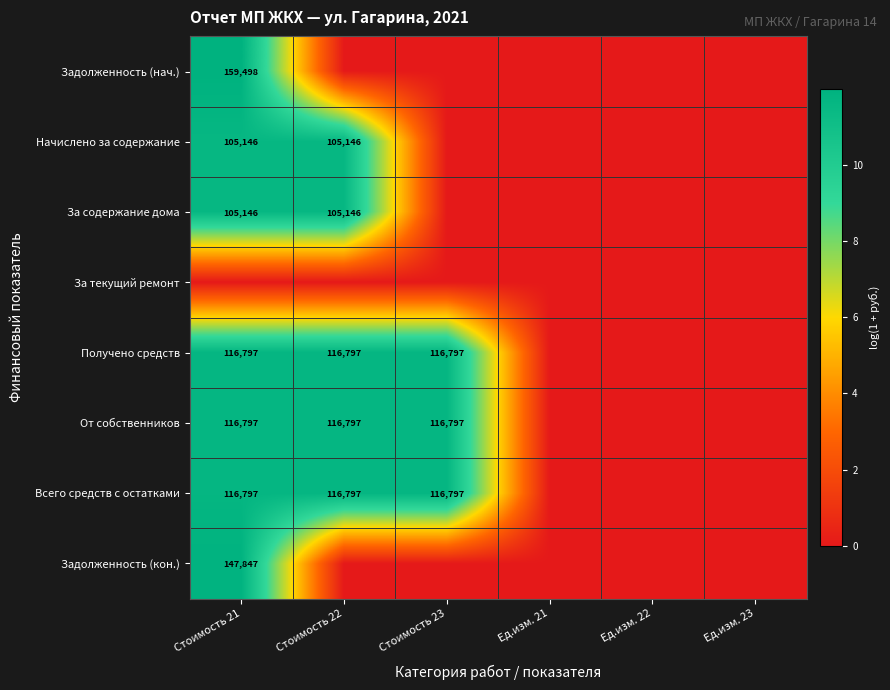

Is it true that Всего средств с остатками equals 24198 at Стоимость 21?

False